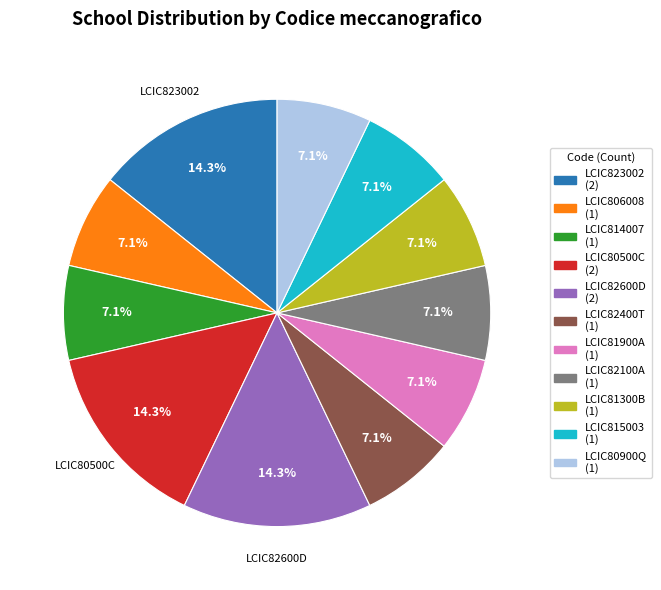

Does LCIC806008 (1) represent more than half of the total?

No